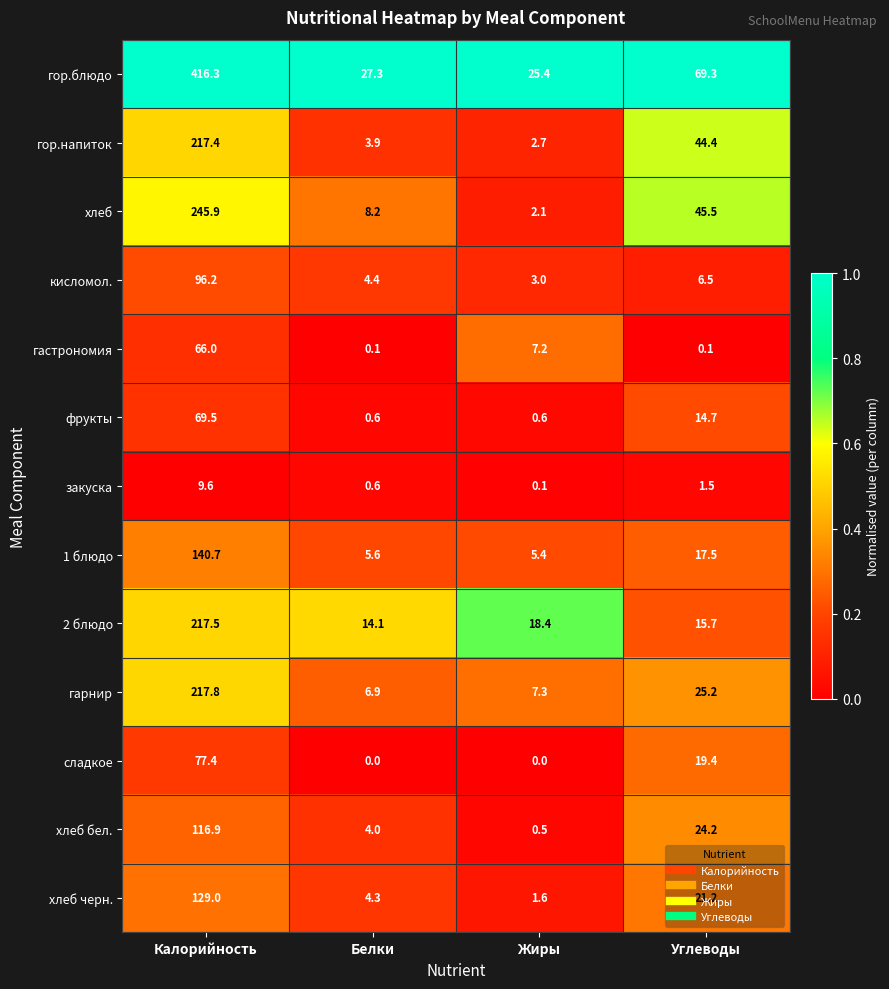

Is it true that гарнир equals 3.4 at Жиры?

False